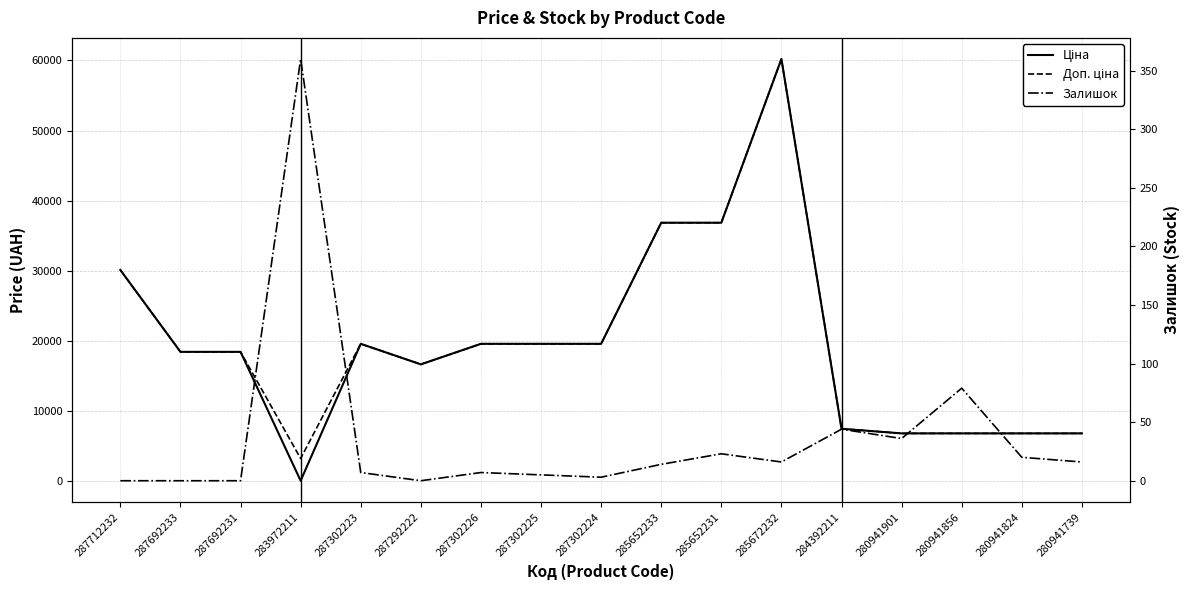

At how many categories does at least one series exceed 33010?

3